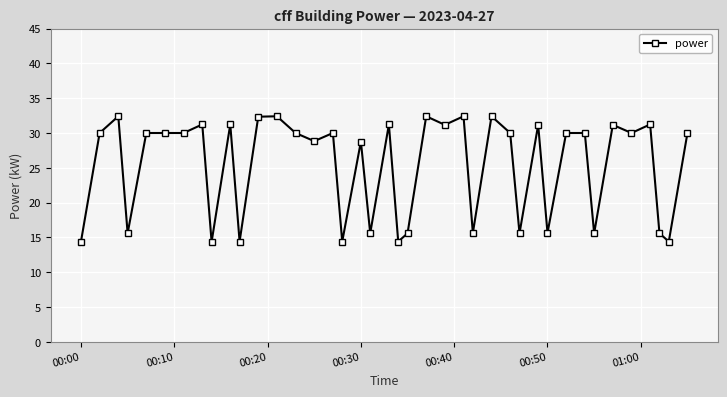

How many lines are shown in the chart?

1